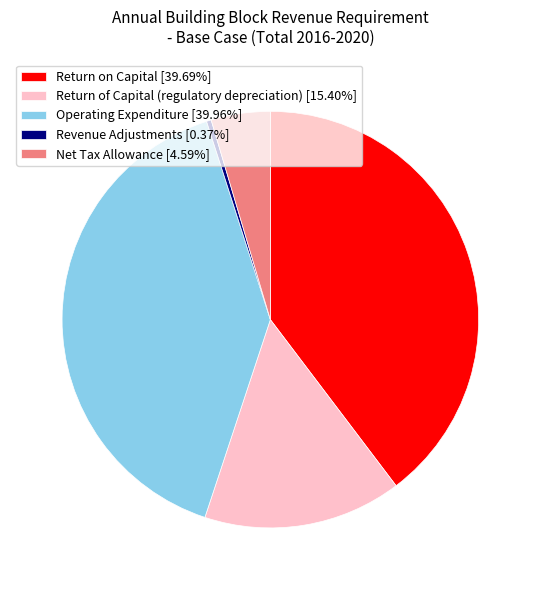

Combined, do Return on Capital [39.69%] and Return of Capital (regulatory depreciation) [15.40%] account for over 50%?

Yes